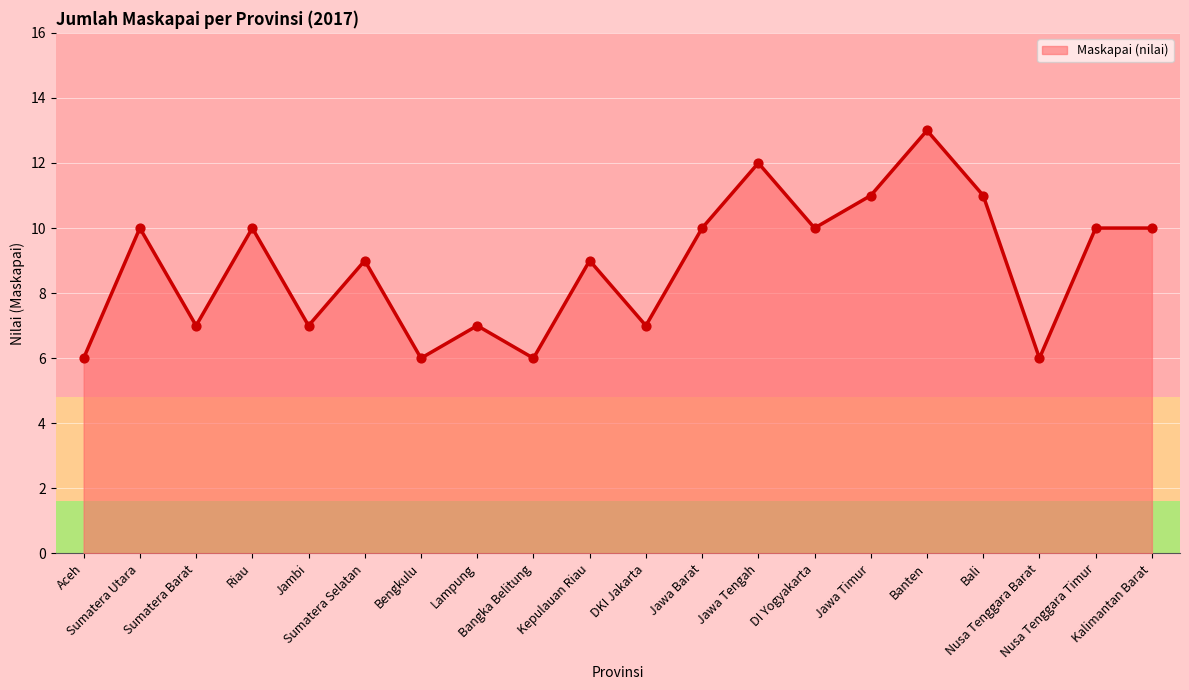

What is the ratio of the value at Lampung to the value at Aceh?

1.2